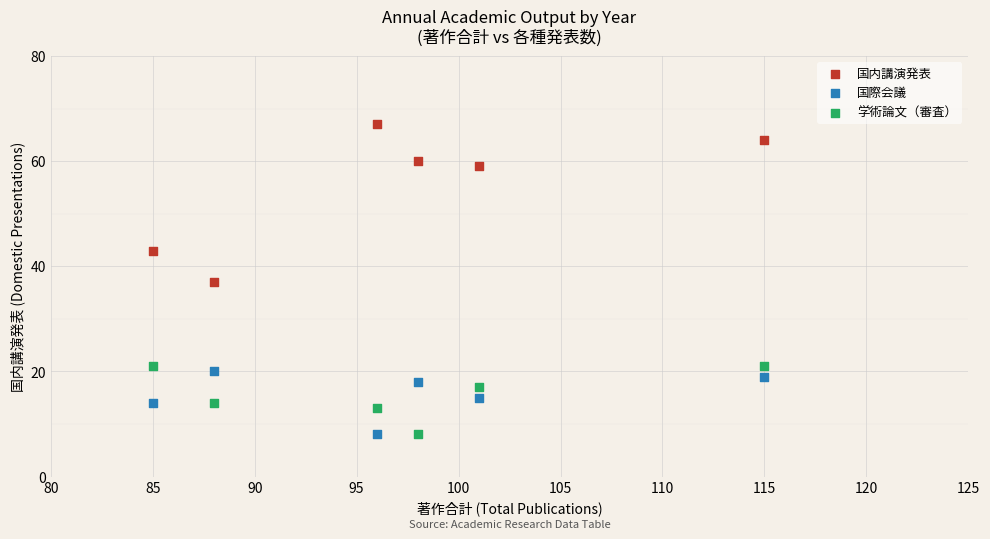

What is the X range (max minus min) for the scatter plot?

30